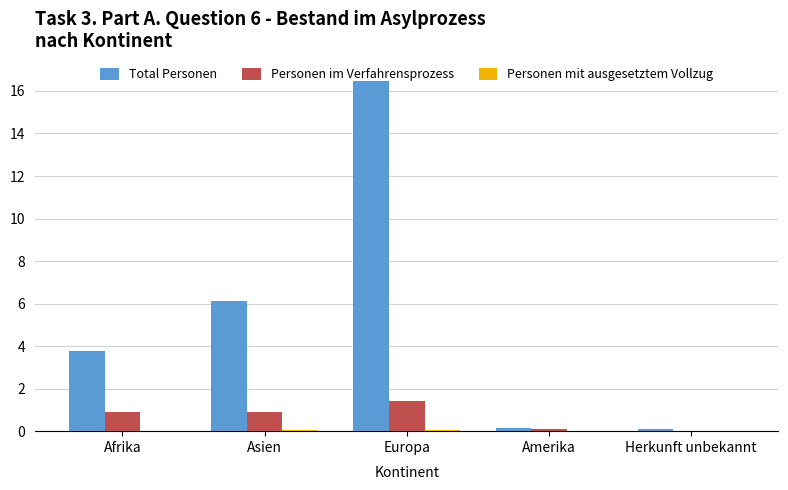

The value of Personen im Verfahrensprozess at Herkunft unbekannt is 0.0. True or false?

True